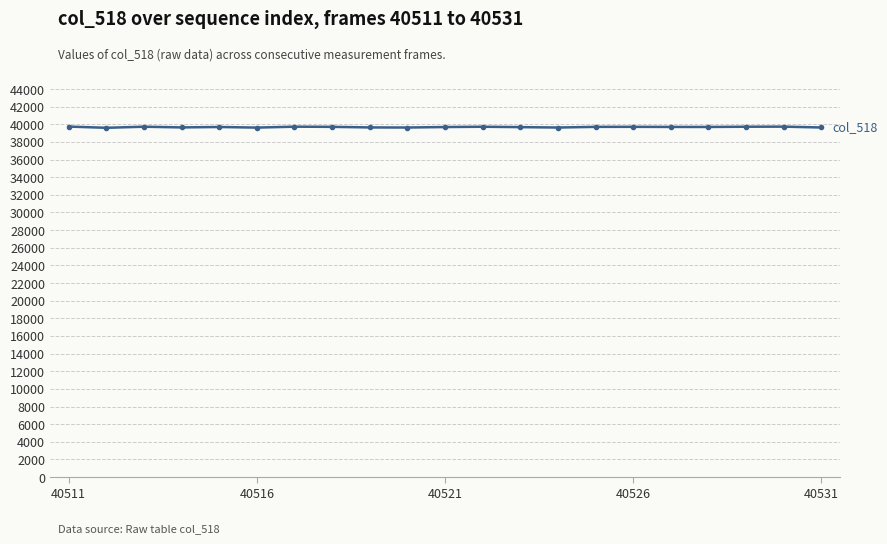

What is the maximum value shown in the chart?

39742